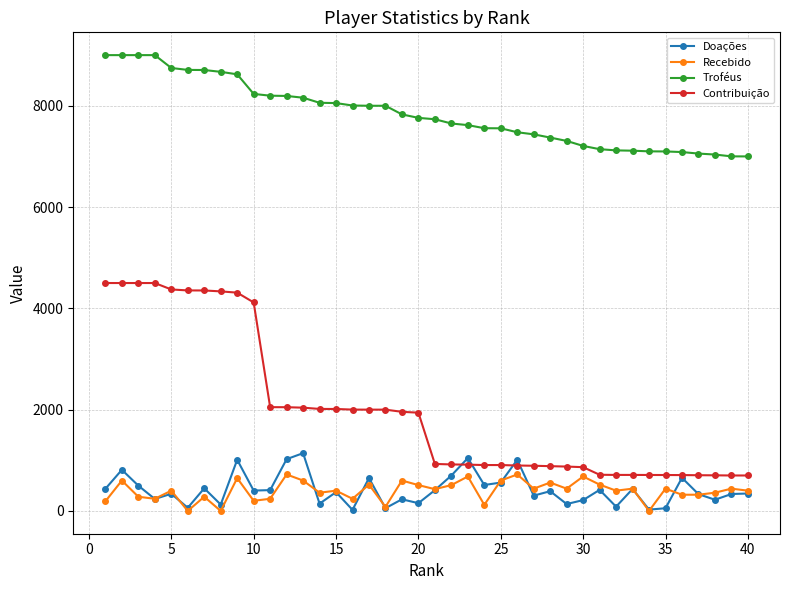

Which series has the largest range (max minus min)?

Contribuição